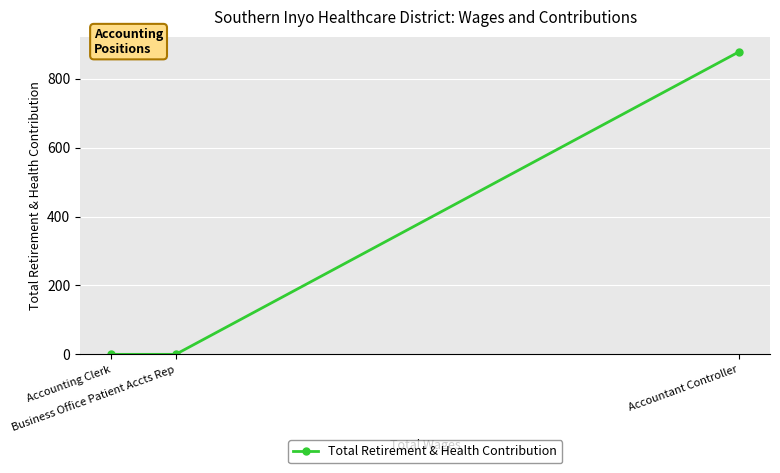

Reading left to right, list all the values displayed in this chart.

Accounting Clerk=0	Business Office Patient Accts Rep=0	Accountant Controller=878